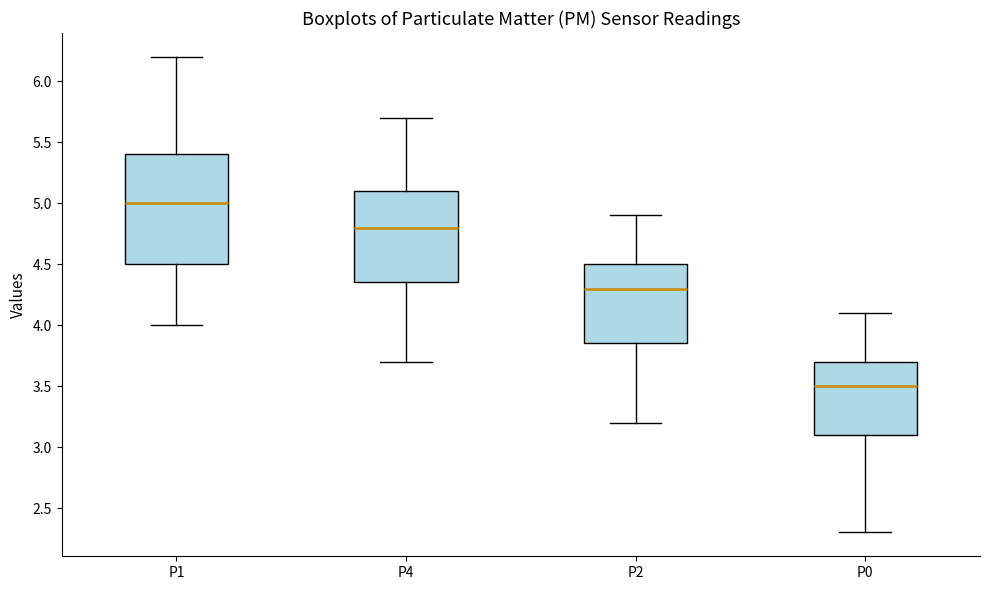

Where does the lower whisker of the box for P2 end on the y-axis? The values are not printed on the chart, so give them approximately, as read against the axis.

3.20